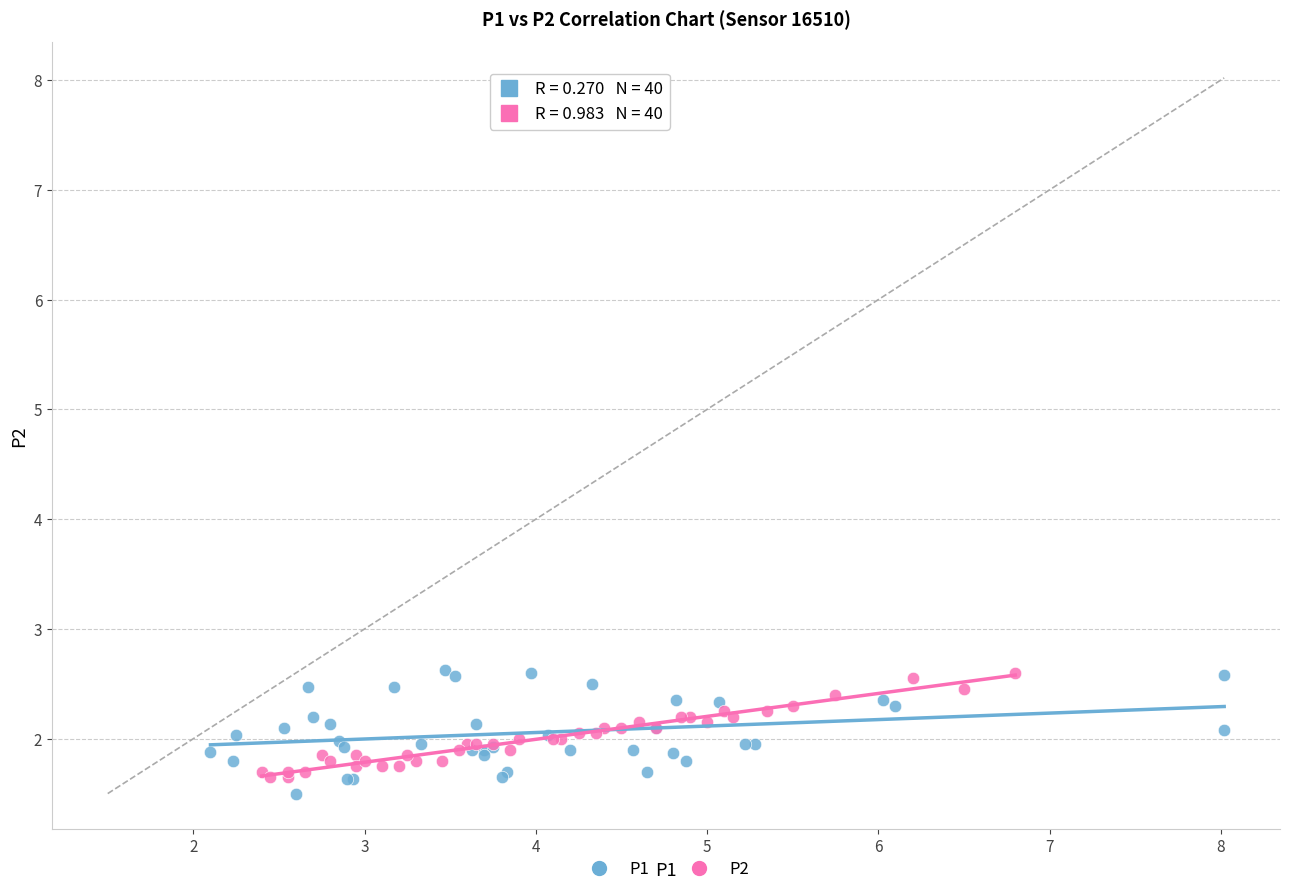

What are all the series names shown in the legend?

P1, P2